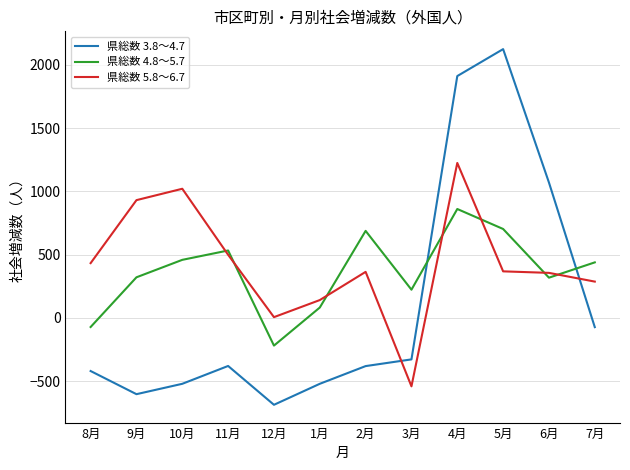

True or false: 県総数 3.8～4.7 and 県総数 4.8～5.7 cross at least once.

True